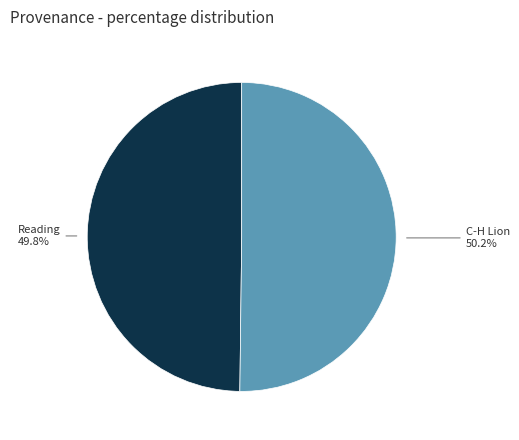

Is there a majority slice in this chart?

Yes